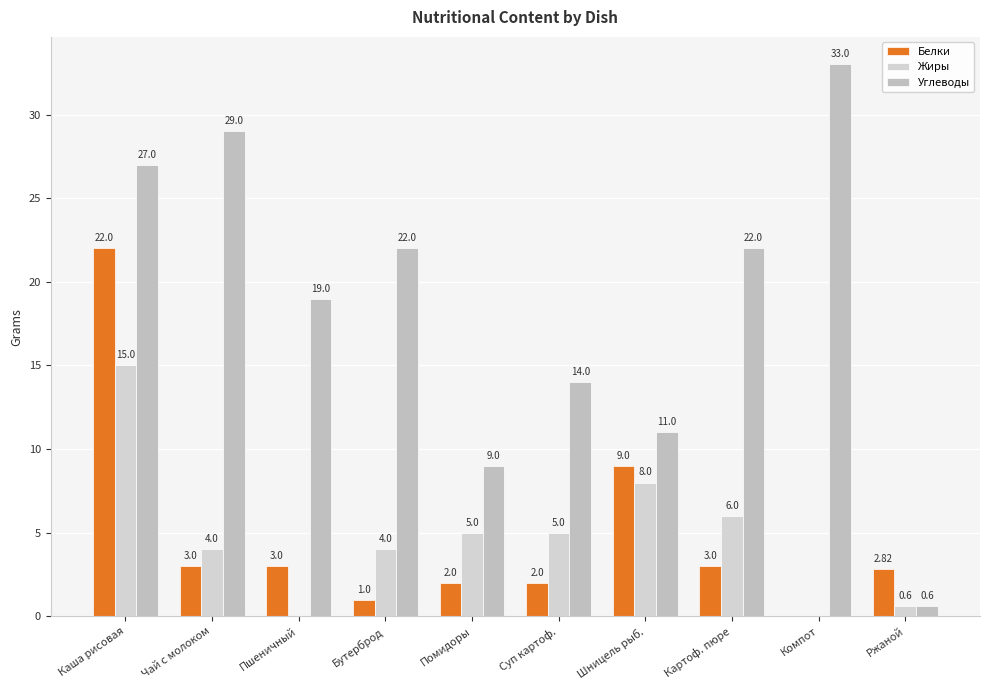

Are the bars grouped side by side (vs. stacked)?

Yes